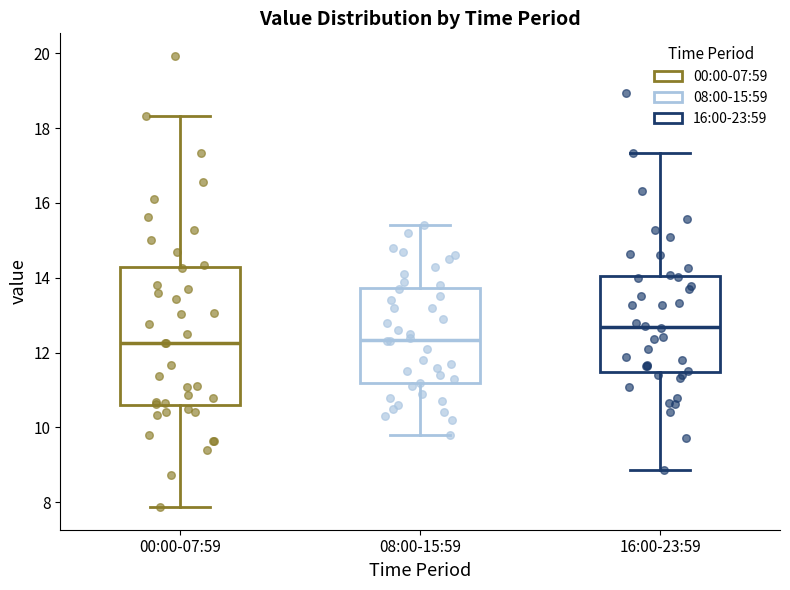

Where does the median line of the box for 16:00-23:59 sit on the y-axis? The values are not printed on the chart, so give them approximately, as read against the axis.

12.6